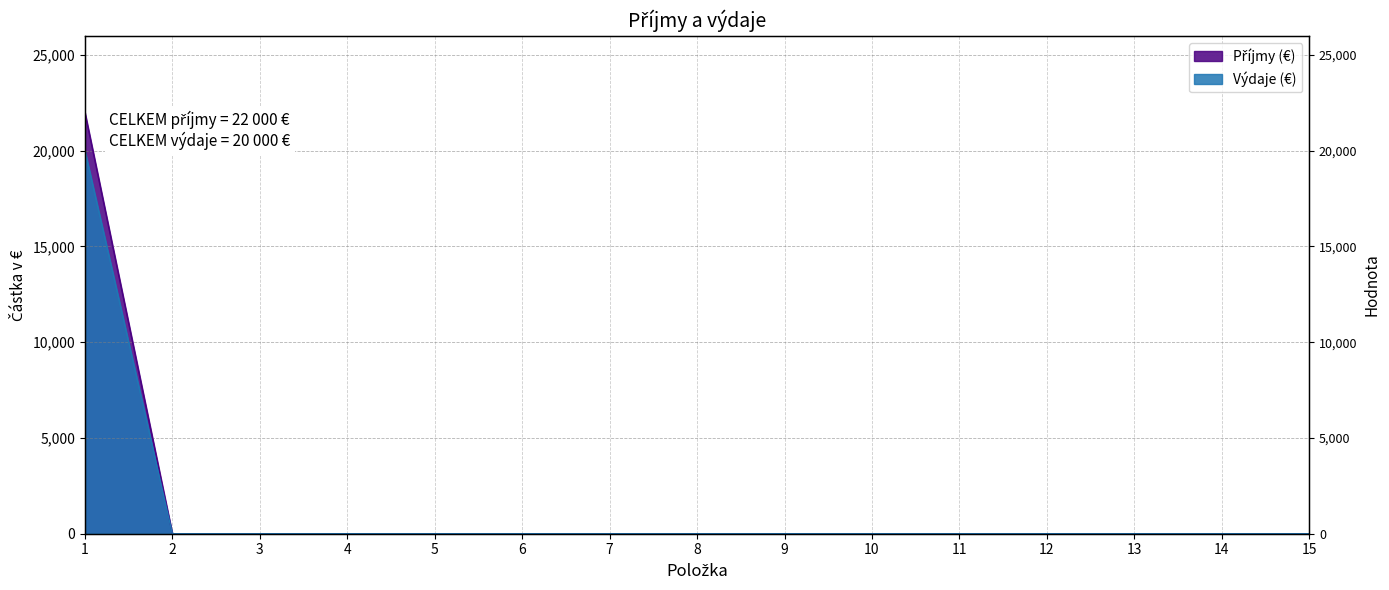

At how many categories does at least one series exceed 623?

1